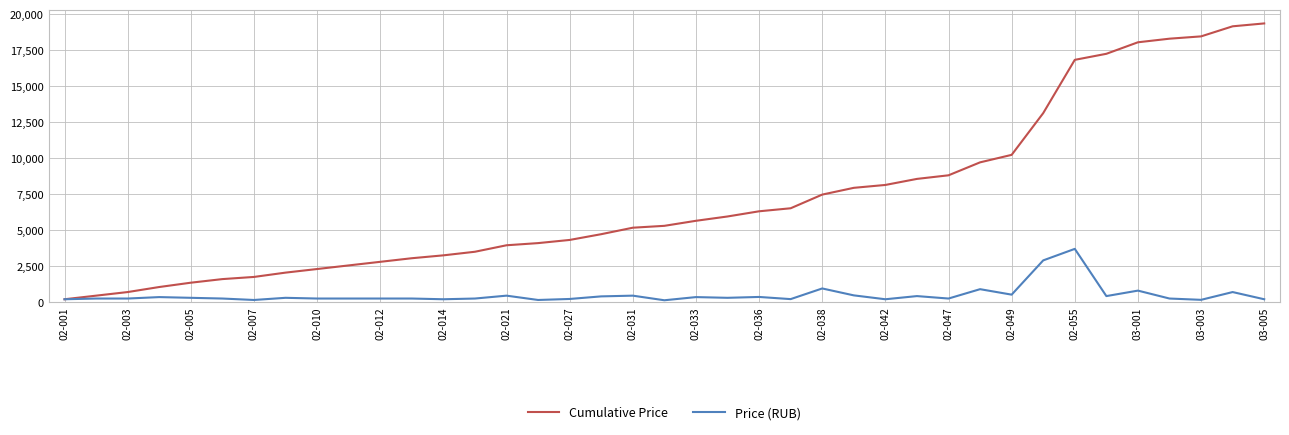

Which series has the largest range (max minus min)?

Cumulative Price